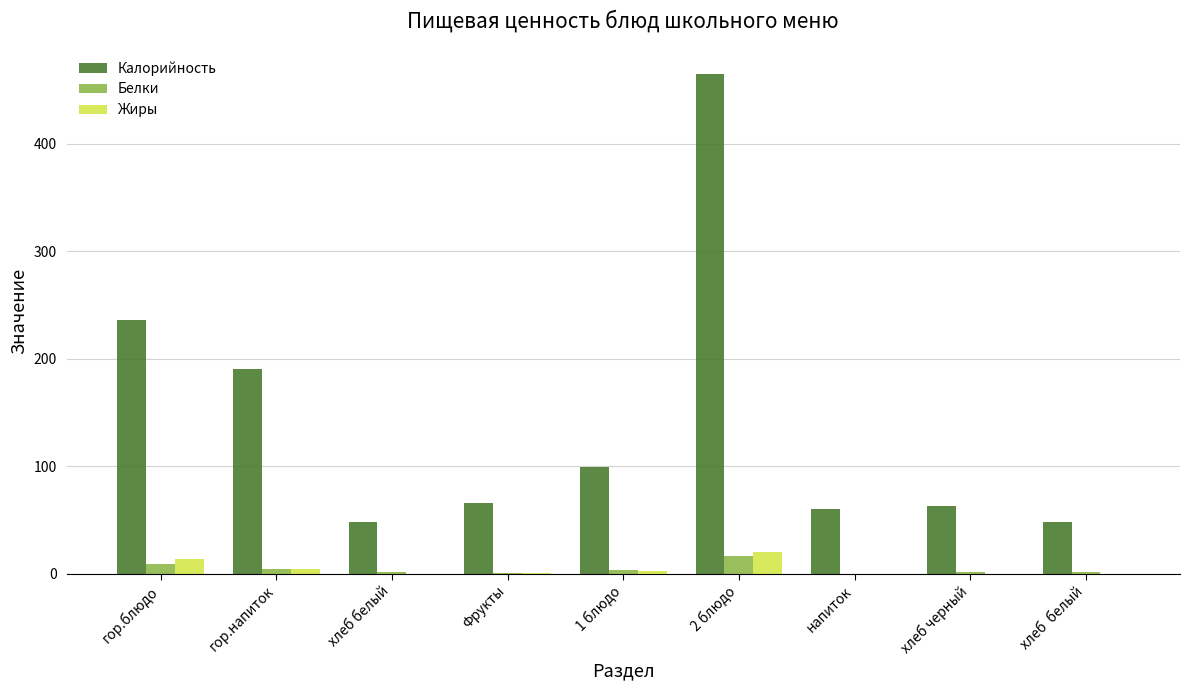

The value of Калорийность at напиток is 60.0. True or false?

True